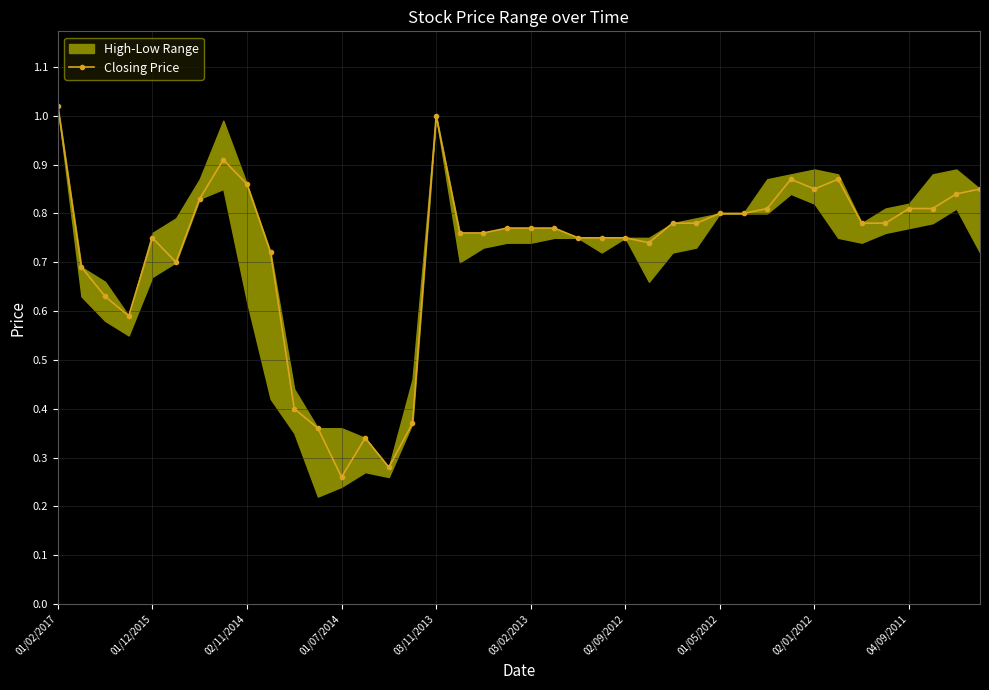

Is this an area chart (filled region under the line)?

No